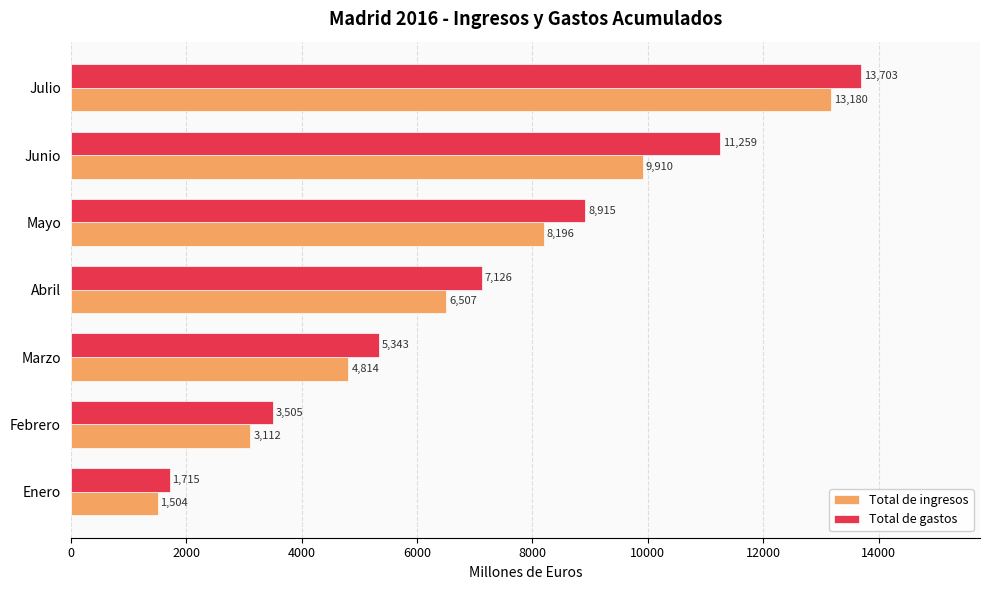

Where is Total de ingresos nearest to the value 7342?

Abril